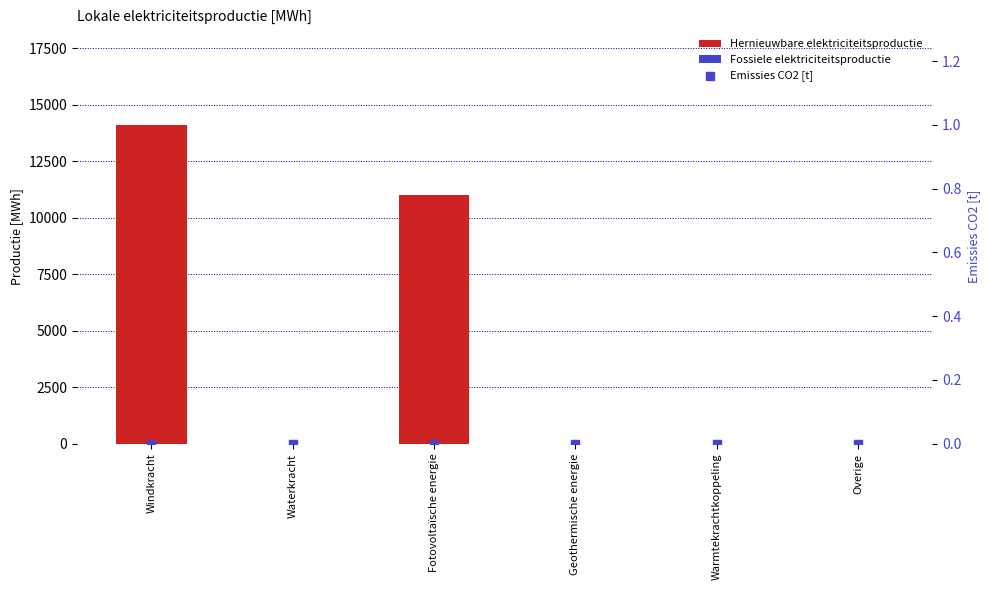

What is the total value across all series at Windkracht?

14110.8